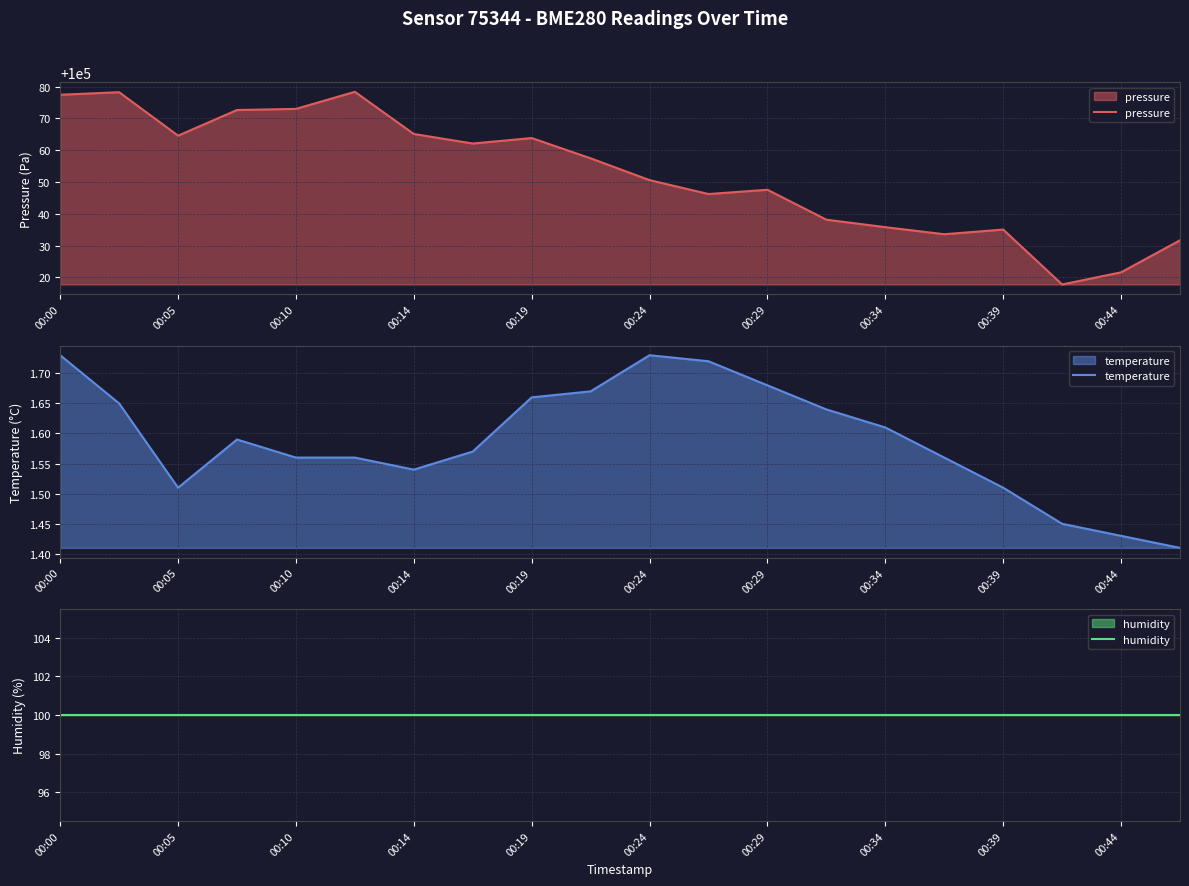

What is the maximum value for pressure?

100078.3